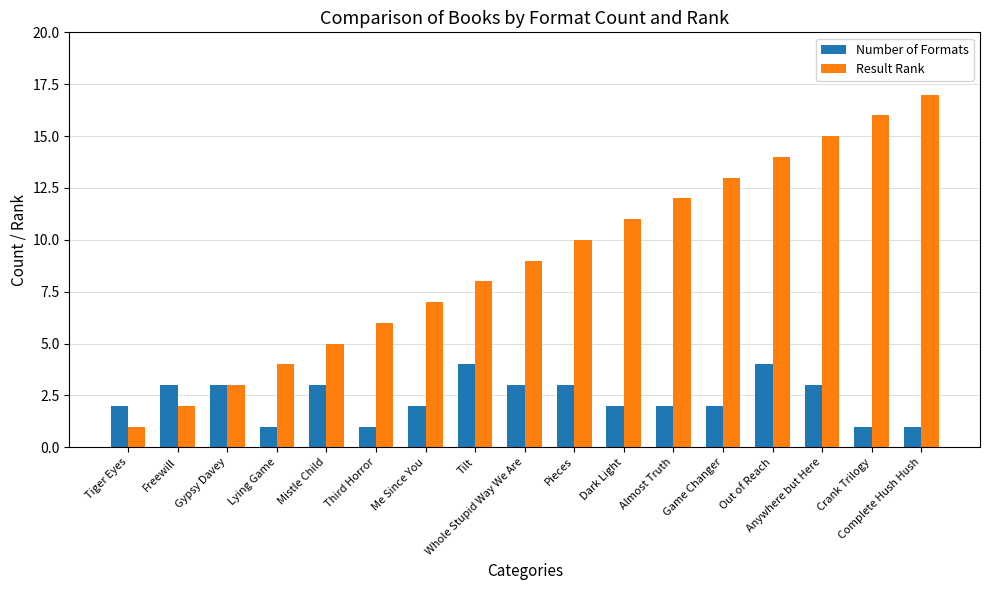

The value of Number of Formats at Anywhere but Here is 3. True or false?

True